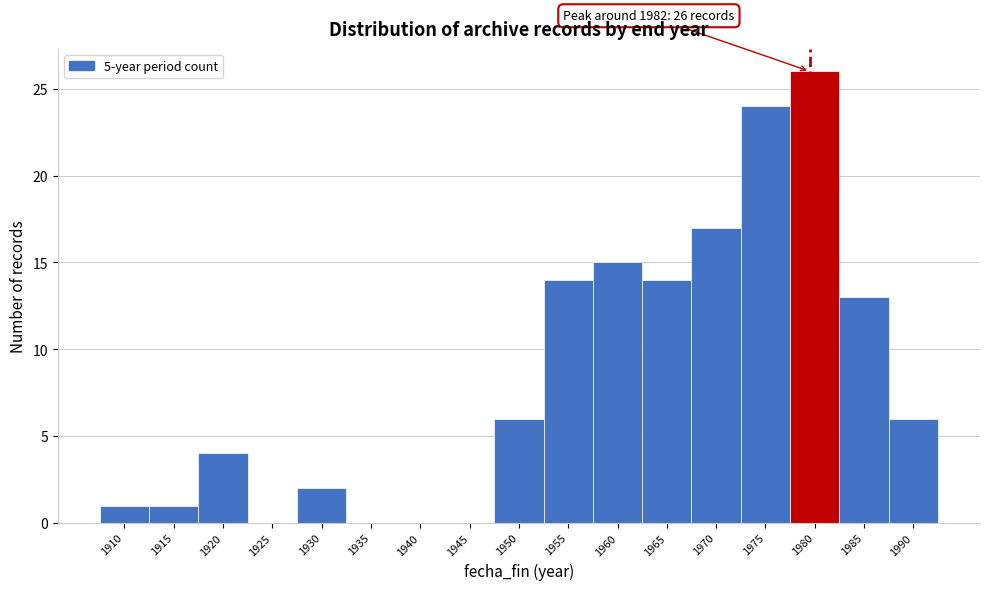

Reading right to left, transcribe all the data shown in this chart.

1990=6	1985=13	1980=26	1975=24	1970=17	1965=14	1960=15	1955=14	1950=6	1945=0	1940=0	1935=0	1930=2	1925=0	1920=4	1915=1	1910=1